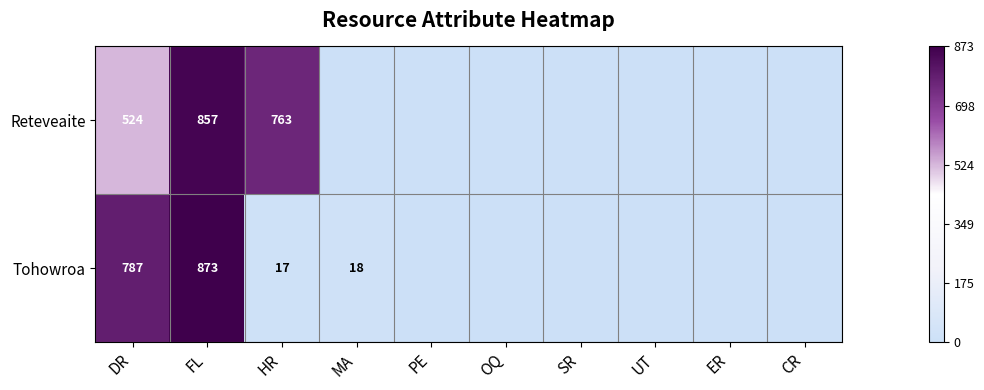

Which category has the highest value across all series?

FL